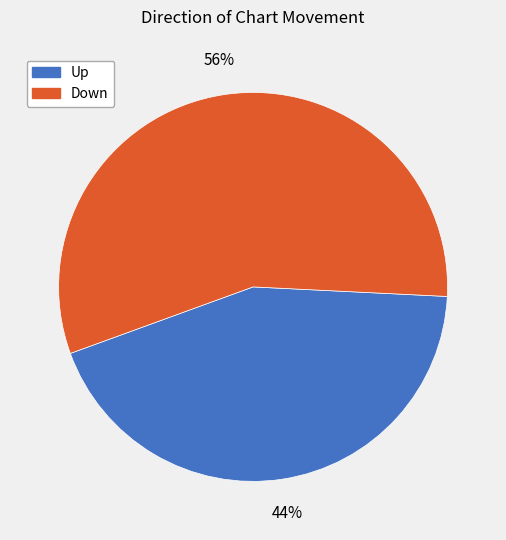

To the nearest percent, what is the average slice percentage?

50%